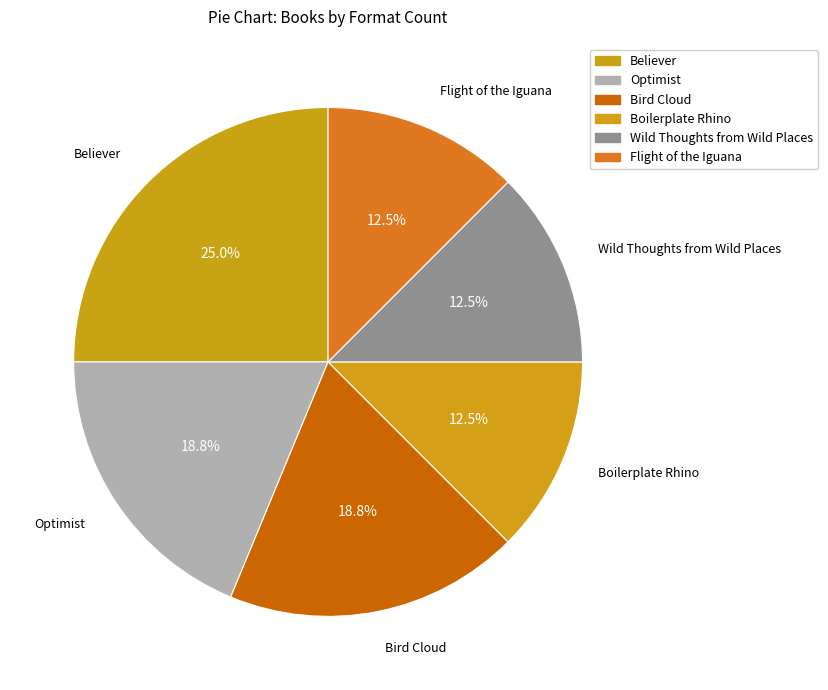

Is Believer the majority of the pie?

No